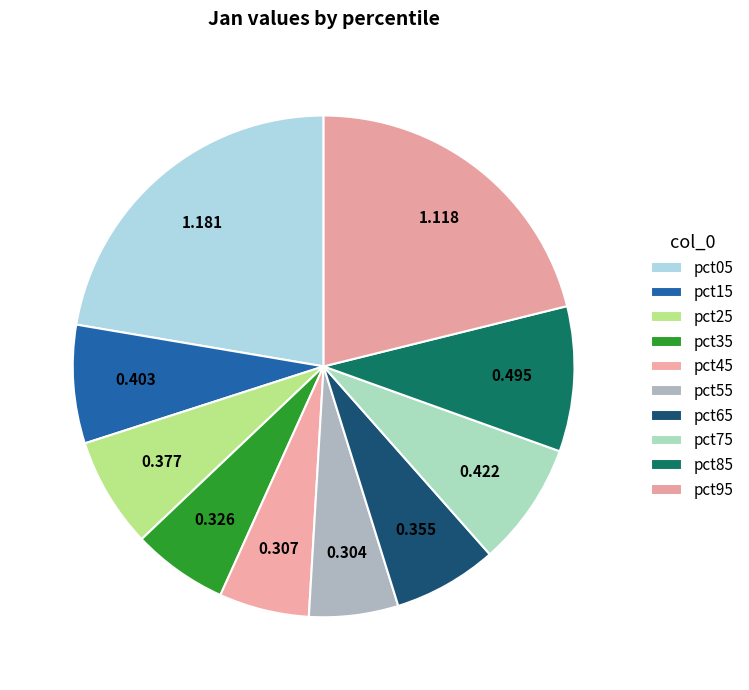

To the nearest percent, what percentage of the pie is pct95?

21%